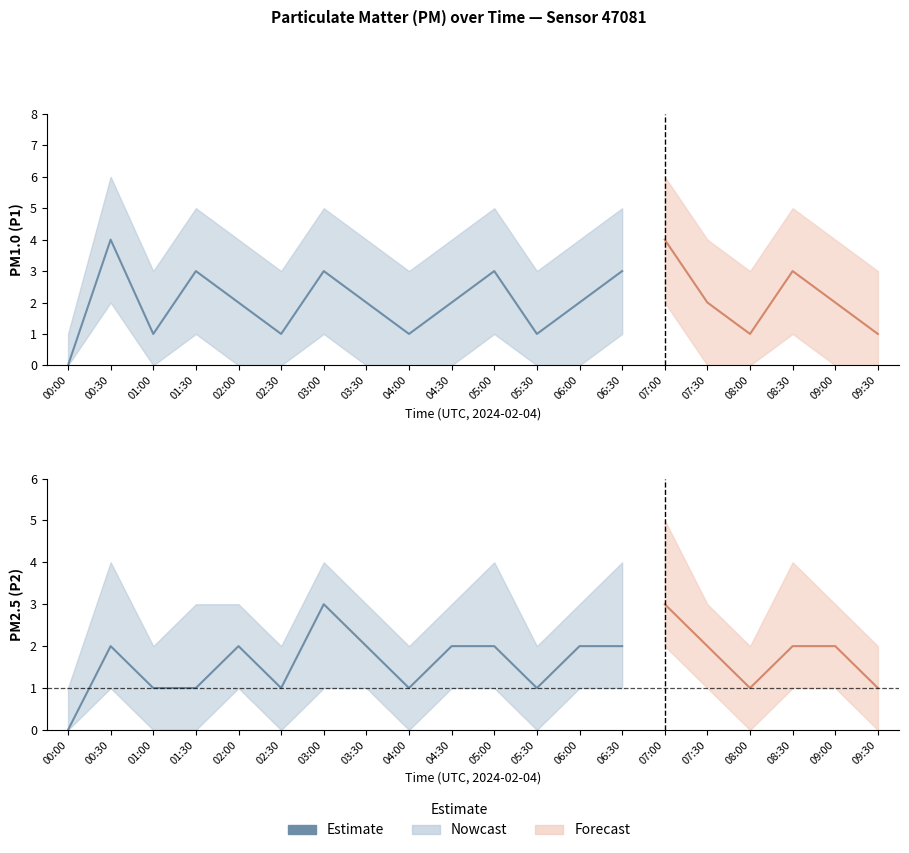

How many values exceed 2?

1